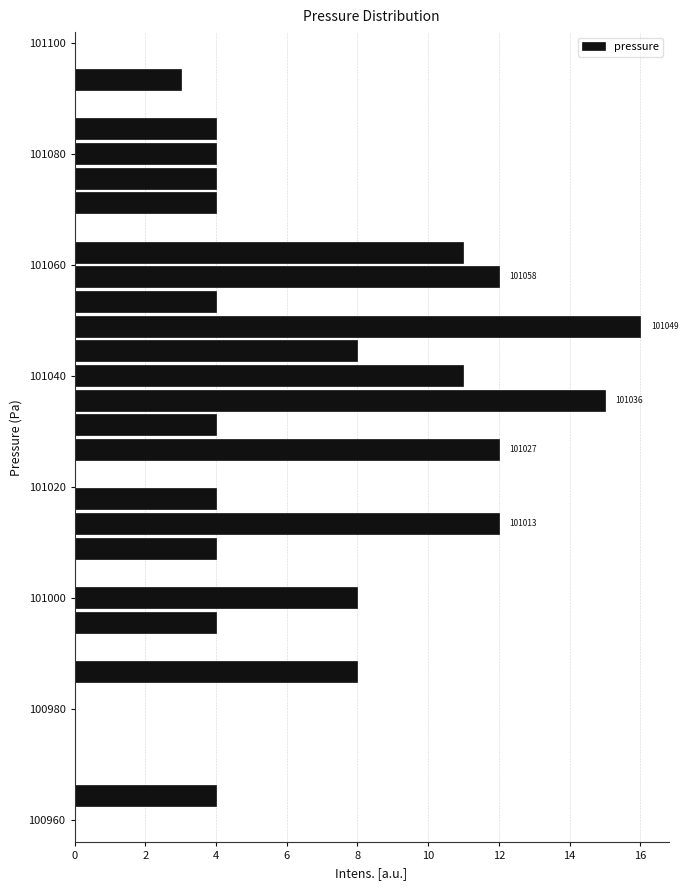

Around what value on the y-axis is the longest bar? Give the approximate position of its centre, as read against the axis.

101048